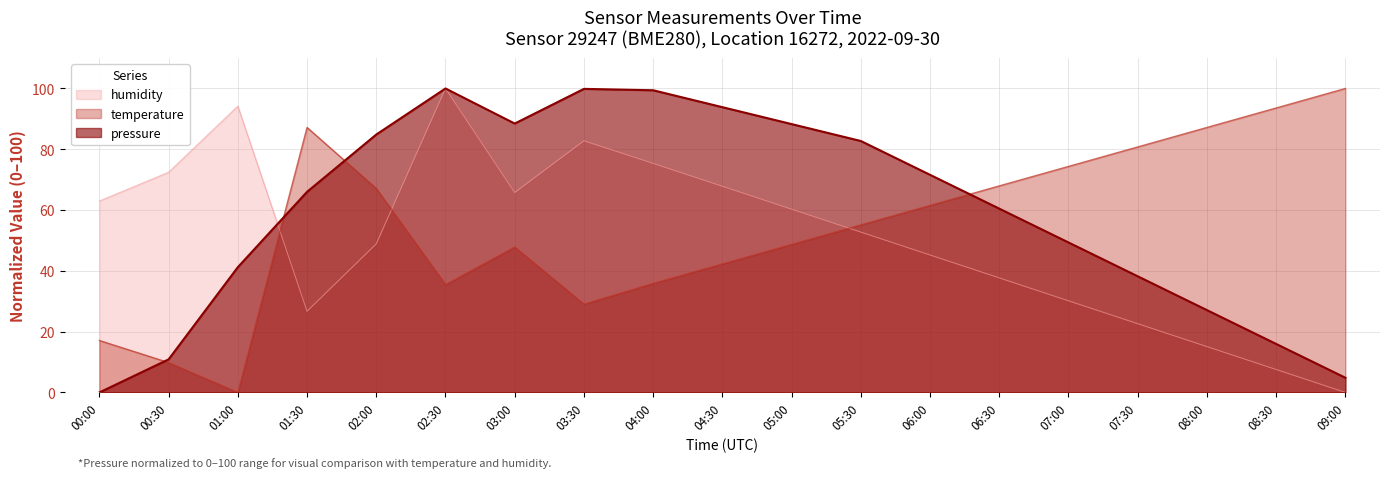

At which category is the sum across all series the highest?

02:30